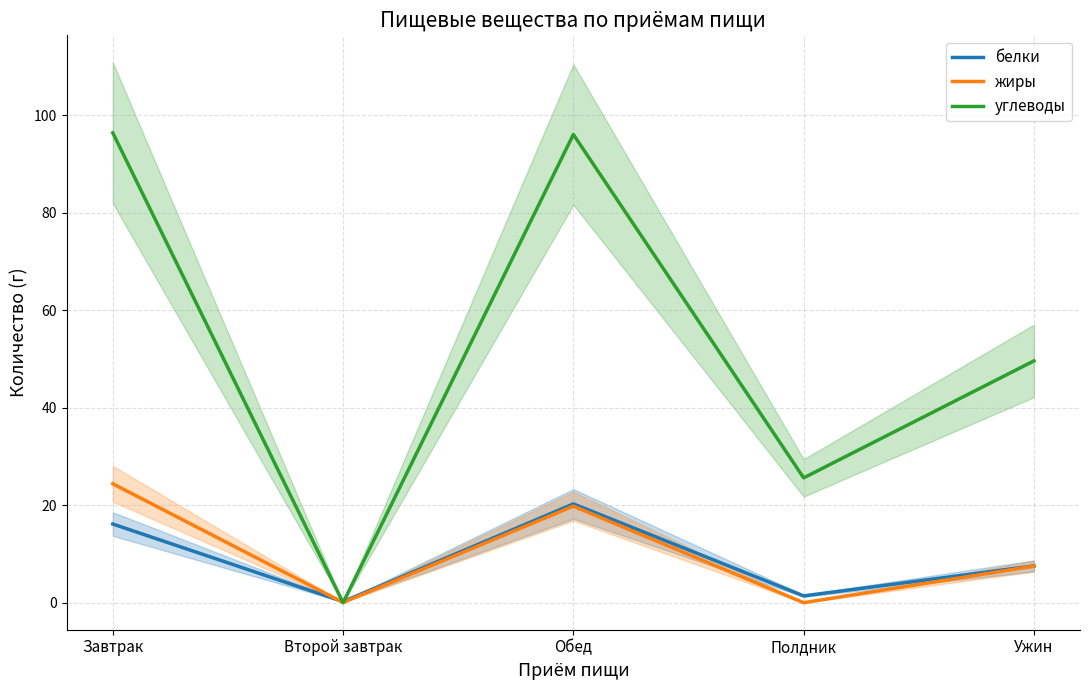

Reading left to right, extract all data points from this chart.

белки: 16.1	0.2	20.3	1.4	7.5
жиры: 24.4	0.1	19.8	0.0	7.5
углеводы: 96.3	0.0	96.0	25.6	49.6